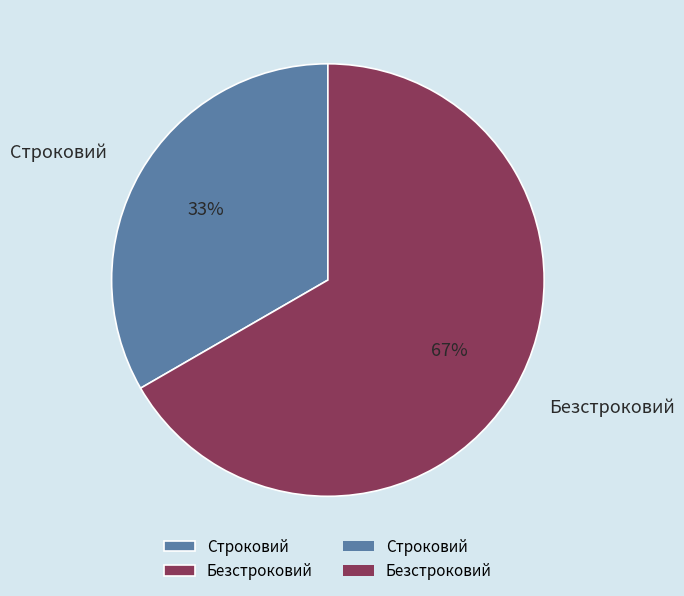

What percentage is the Строковий slice, to the nearest percent?

33%